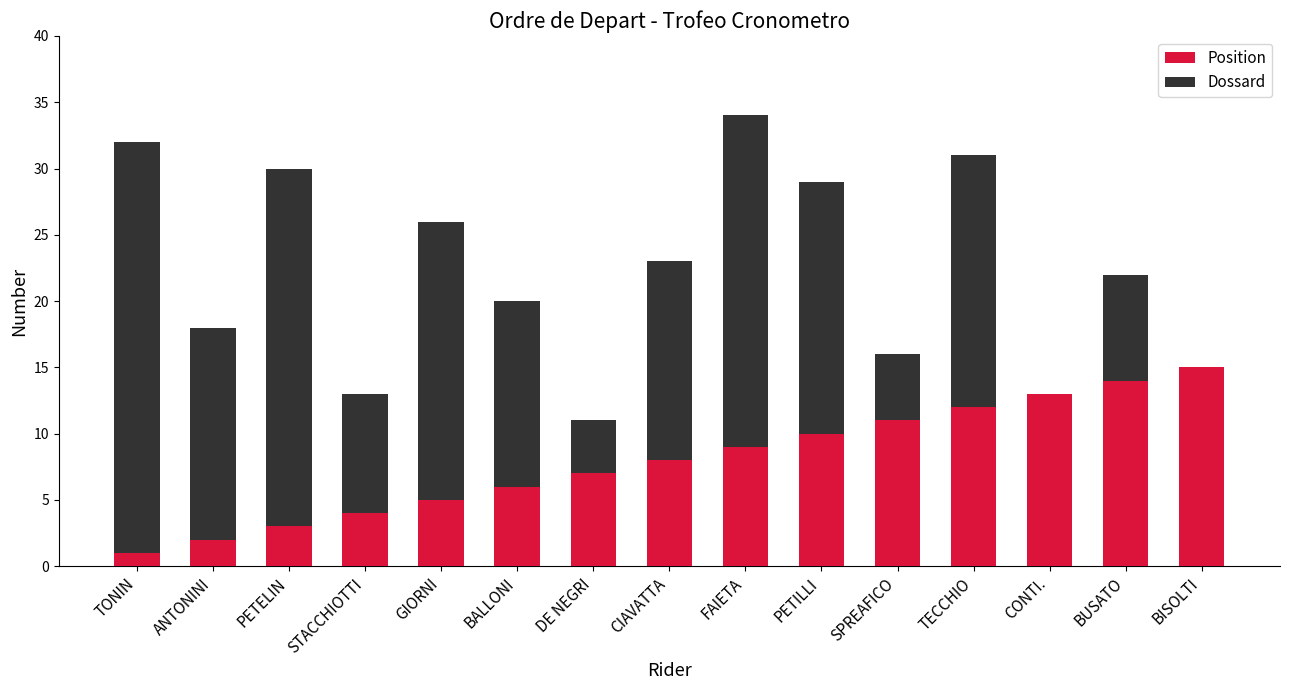

Reading left to right, what are all the values shown in this chart?

Position: 1	2	3	4	5	6	7	8	9	10	11	12	13	14	15
Dossard: 32	18	30	13	26	20	11	23	34	29	16	31	7	22	10